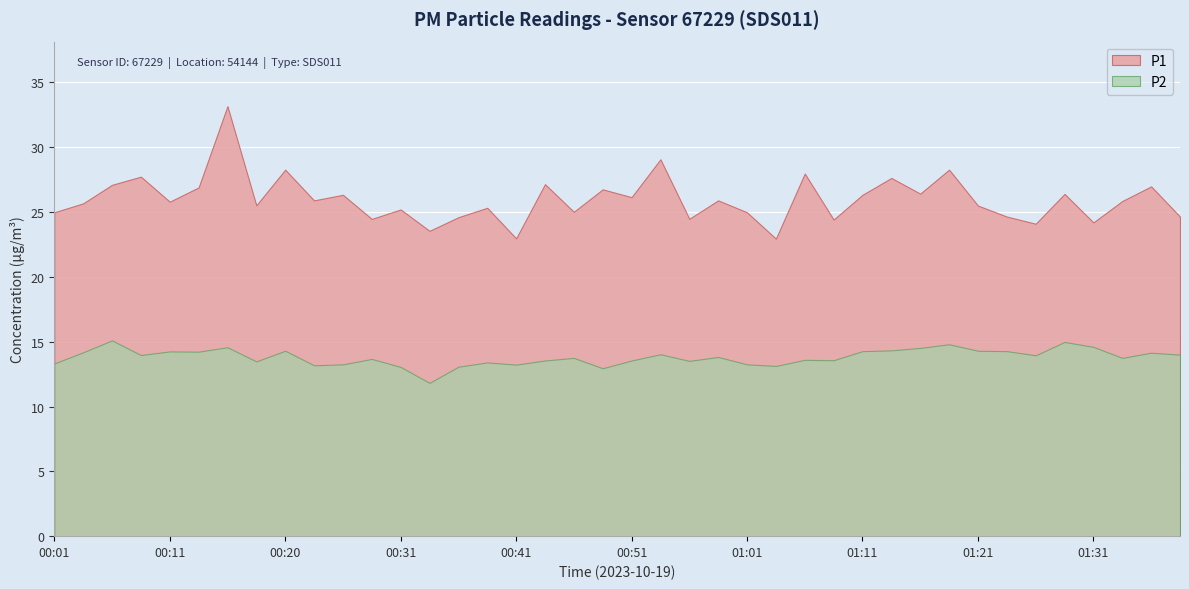

Where does the P1 series first go above 25?

00:03